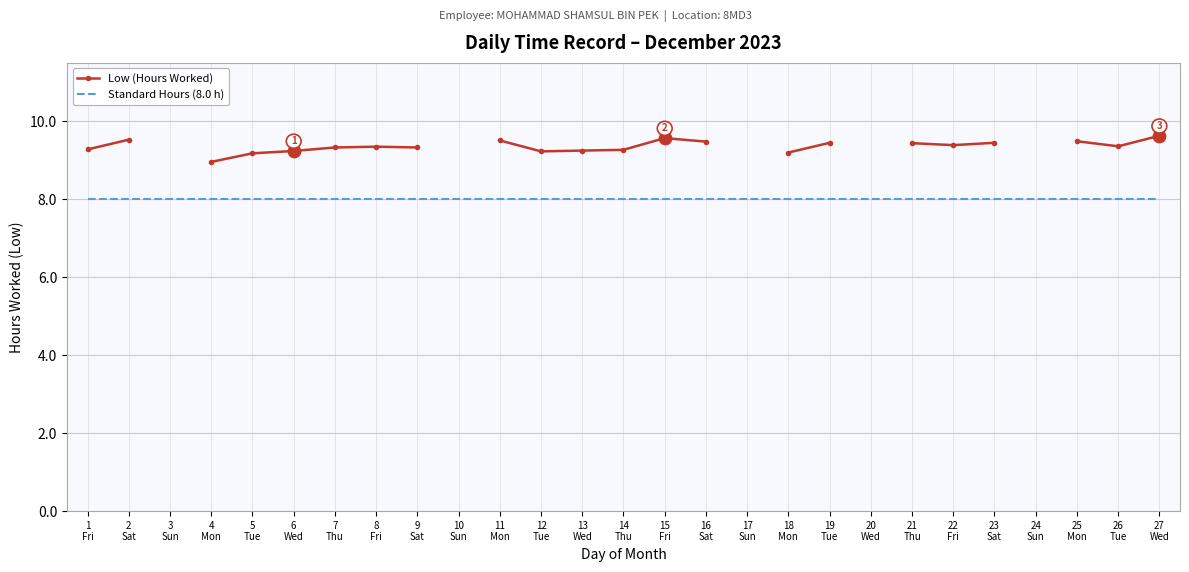

What is the total value across all series at 9
Sat?

17.3